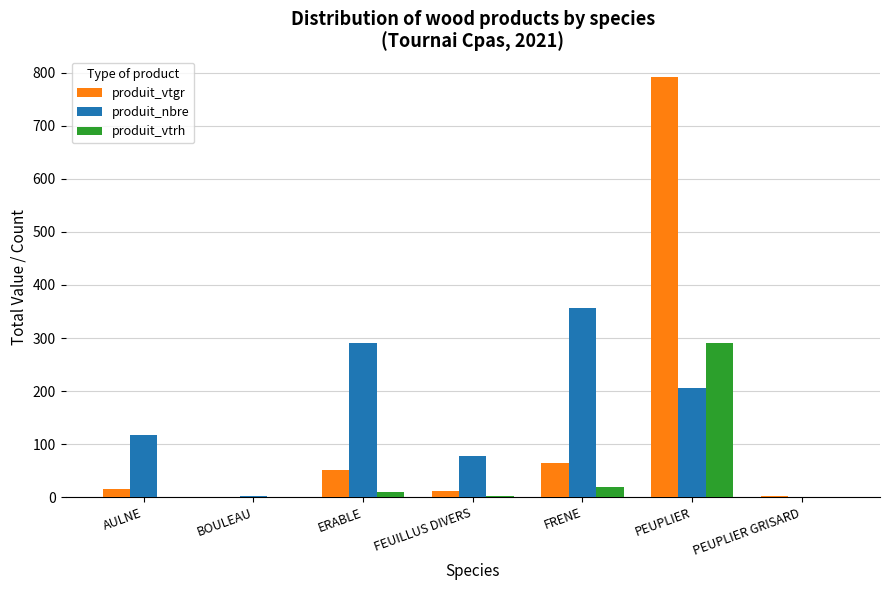

Which series has the largest total across all categories?

produit_nbre